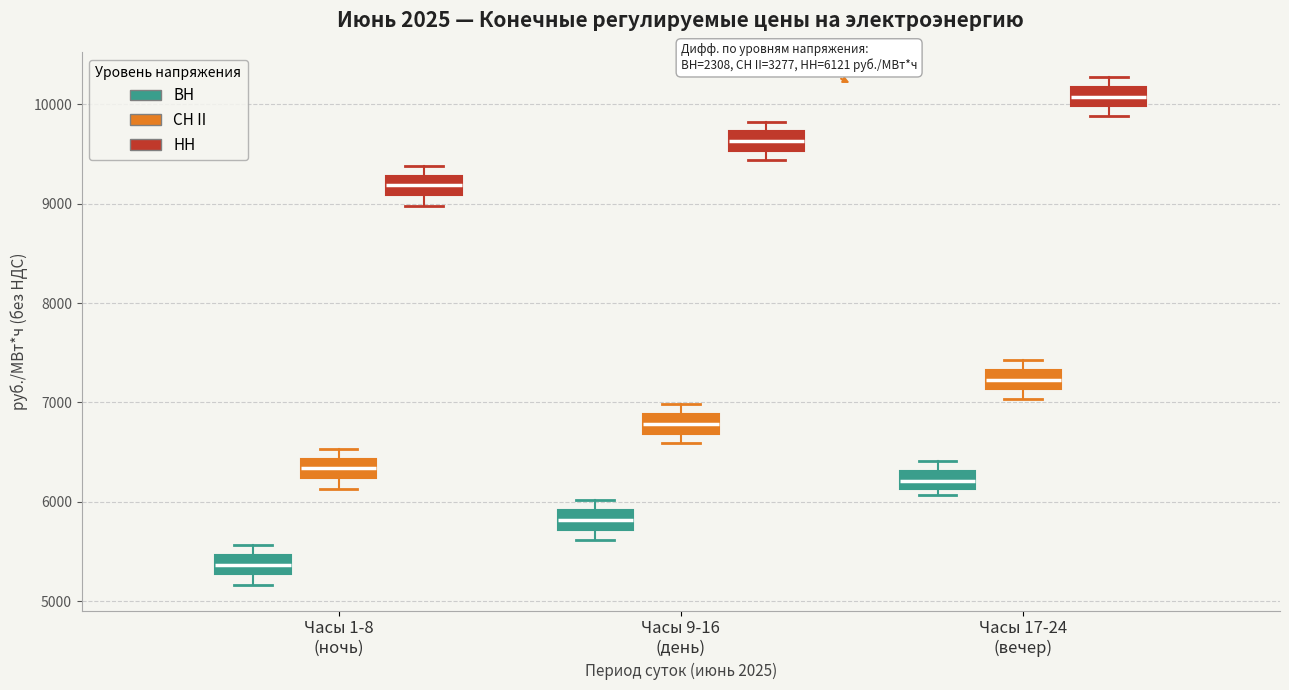

Which box has the lowest median line?

Часы 1-8 (ночь) (ВН)